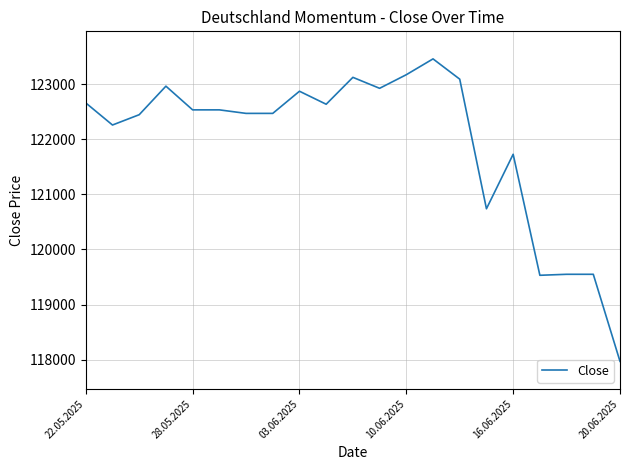

What is the difference between the maximum and minimum values?

5489